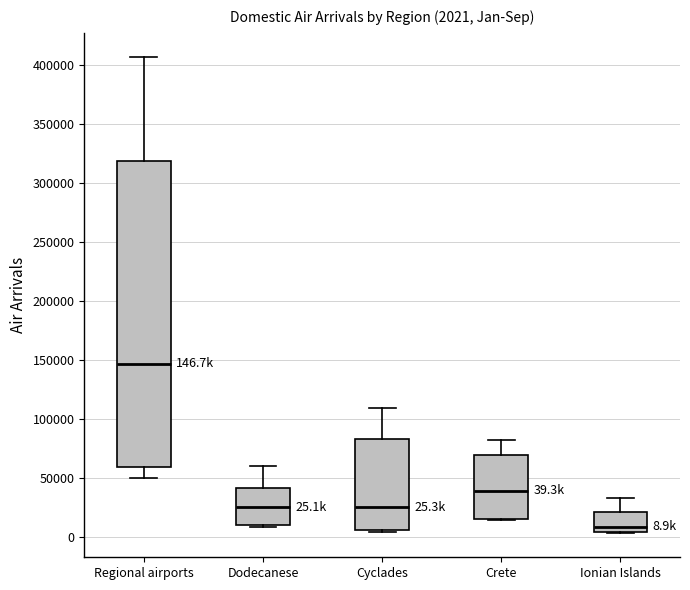

Comparing the boxes themselves (not the whiskers), which one is the tallest?

Regional airports